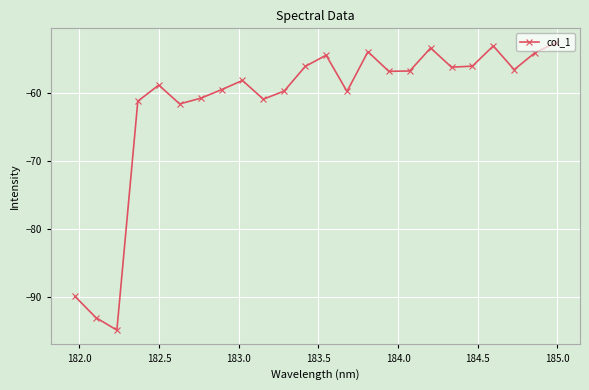

How many categories are shown in the chart?

24